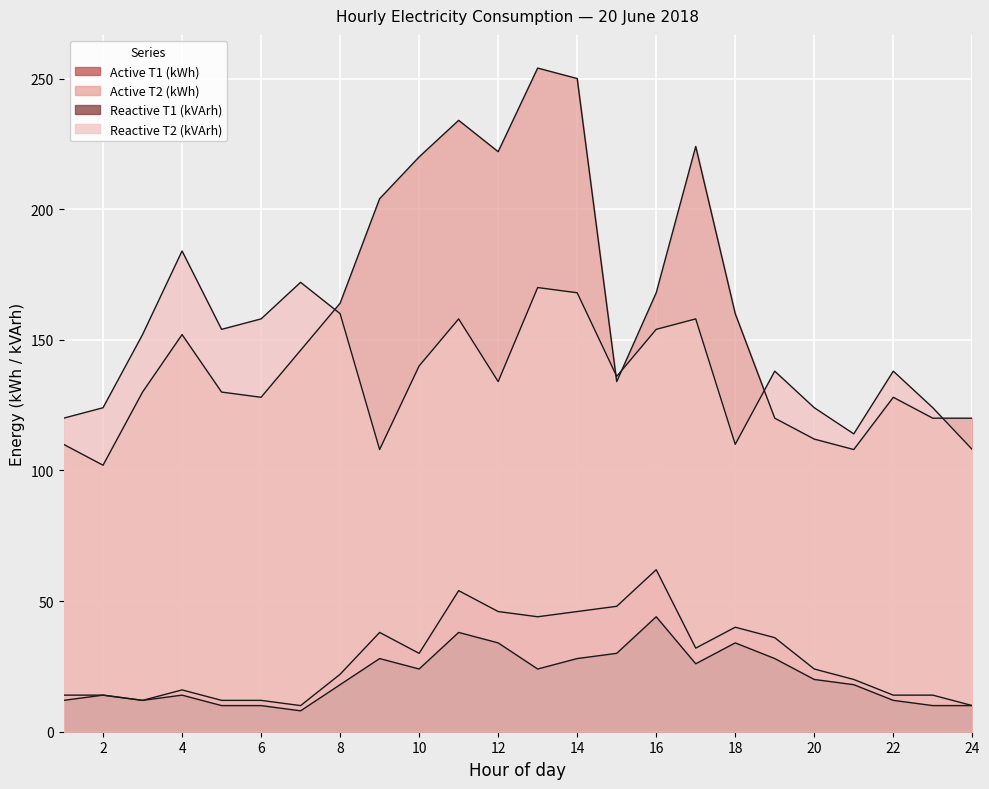

The Reactive T1 (kVArh) series shows 24 at 8. True or false?

False